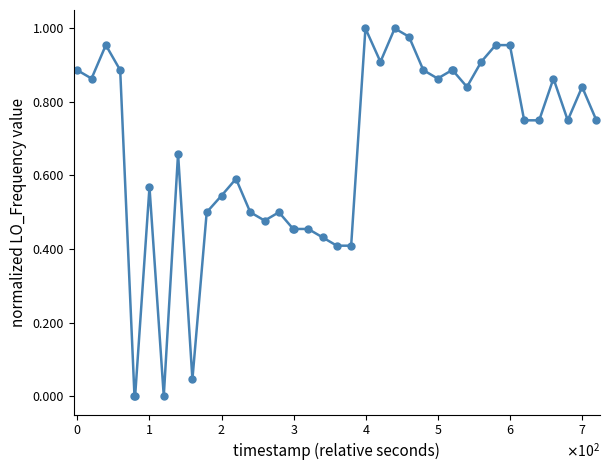

What is the sum of all values?

26.4